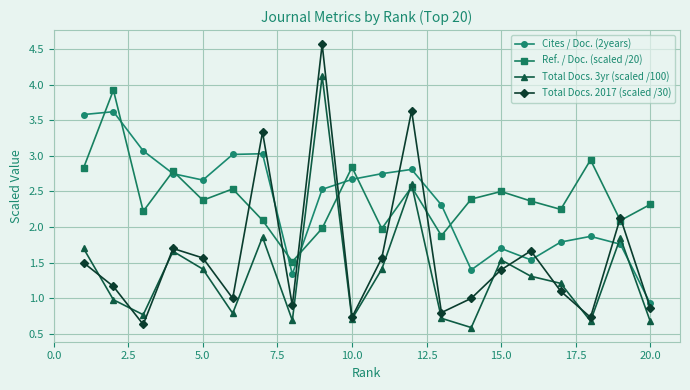

Which series has the largest range (max minus min)?

Total Docs. 2017 (scaled /30)